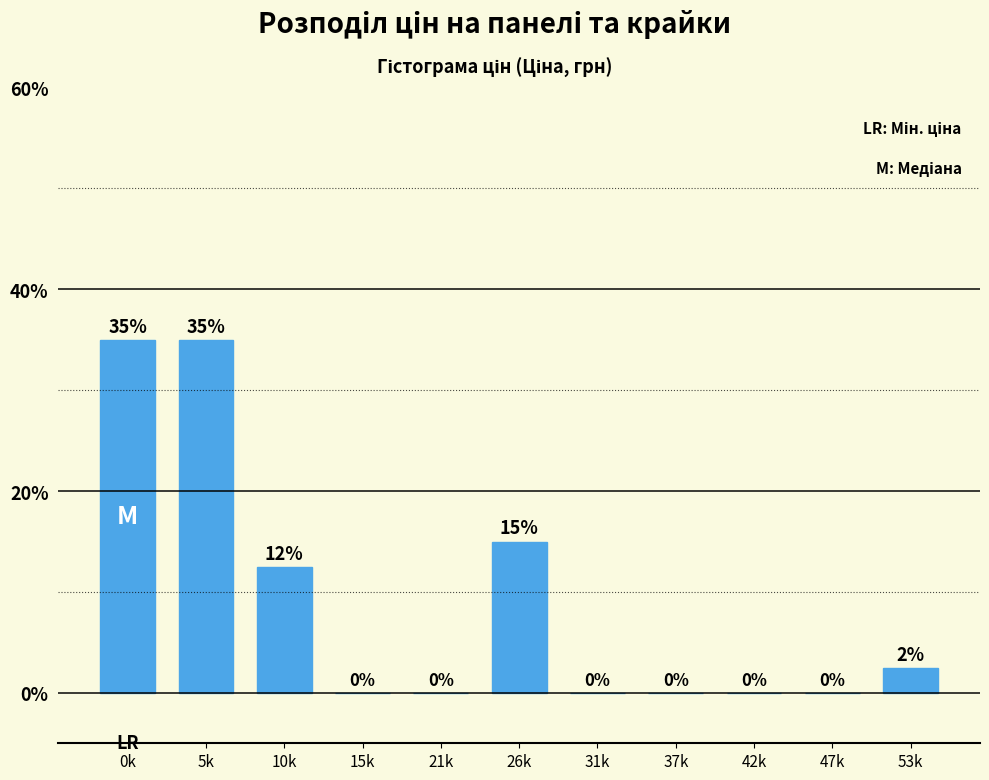

What is the greatest value displayed?

35.0